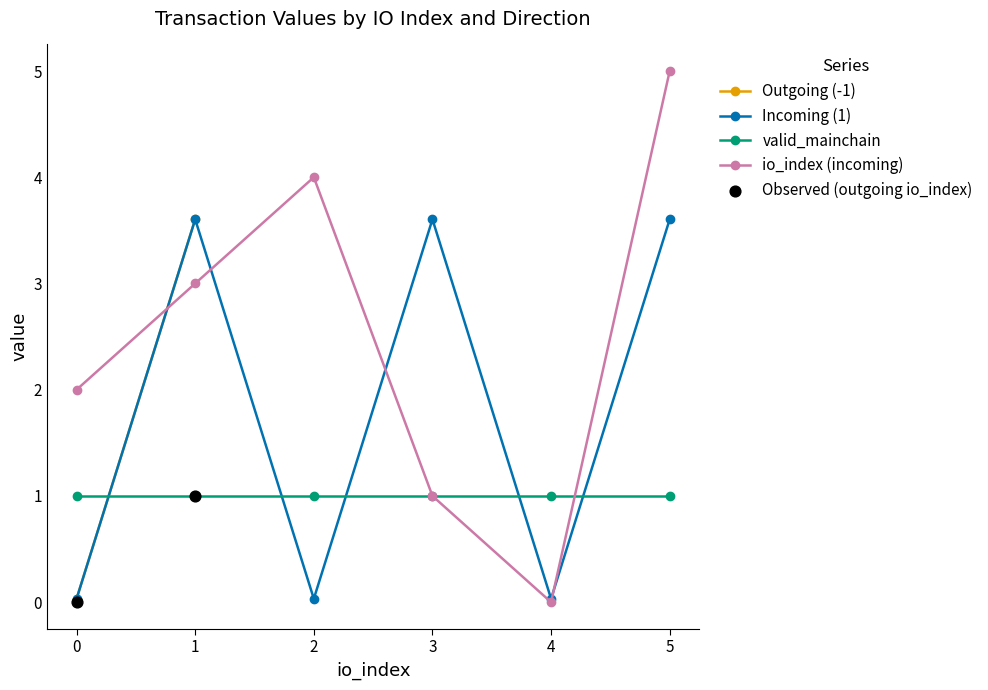

At which category is the sum across all series the highest?

5